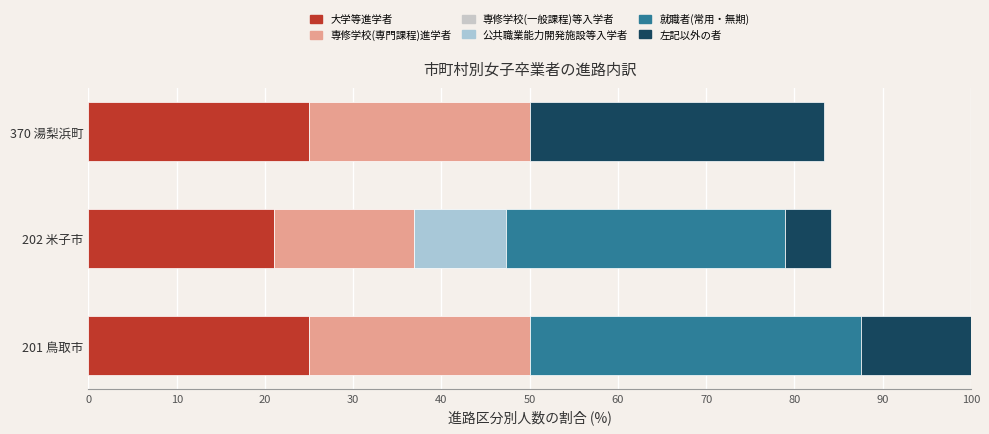

Count the number of data series in this chart.

5